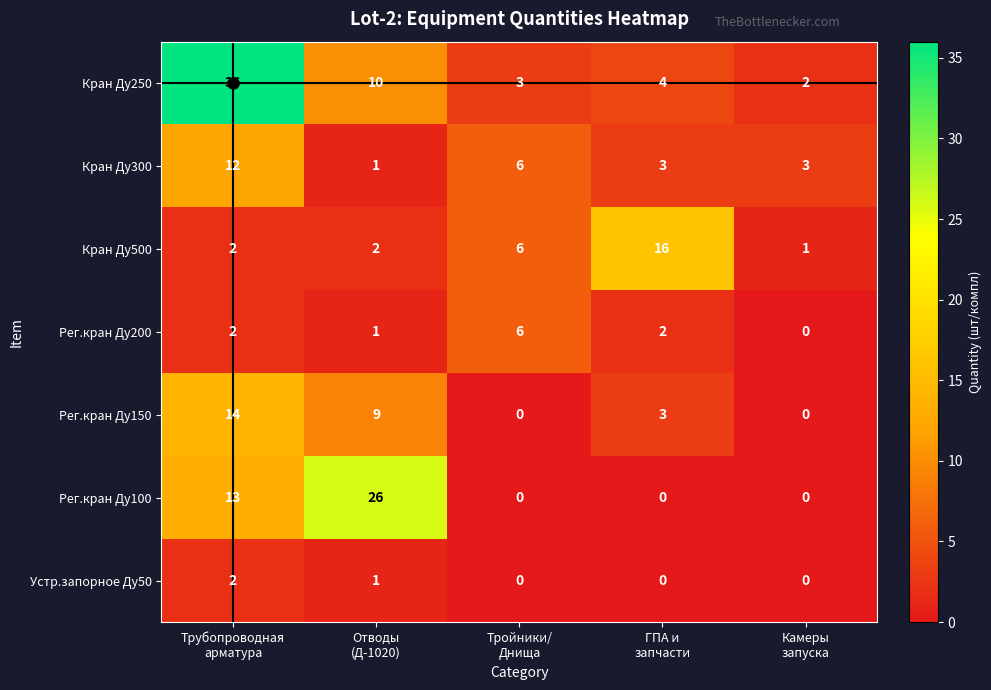

At how many categories does at least one series exceed 14?

3